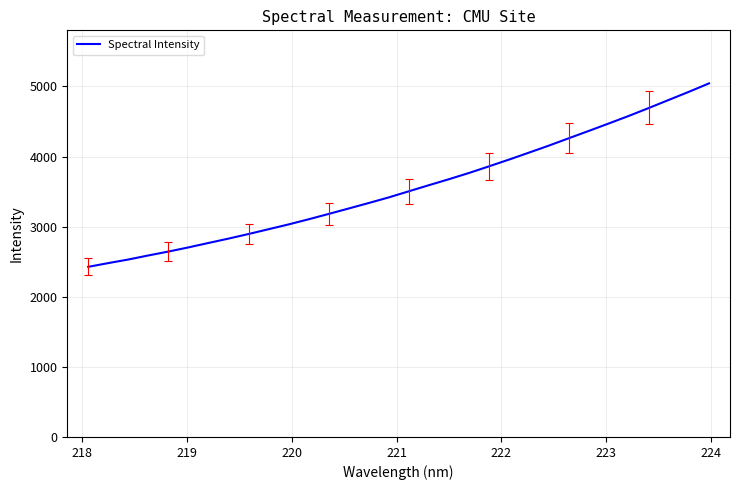

How many values exceed 3504?

16